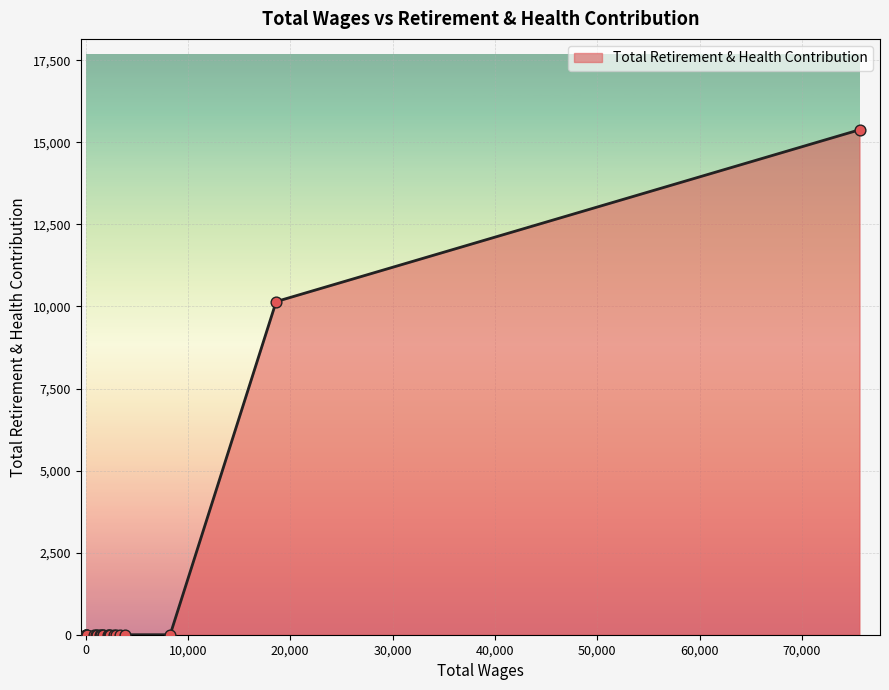

Between 1461 and 3884, which is larger?

1461